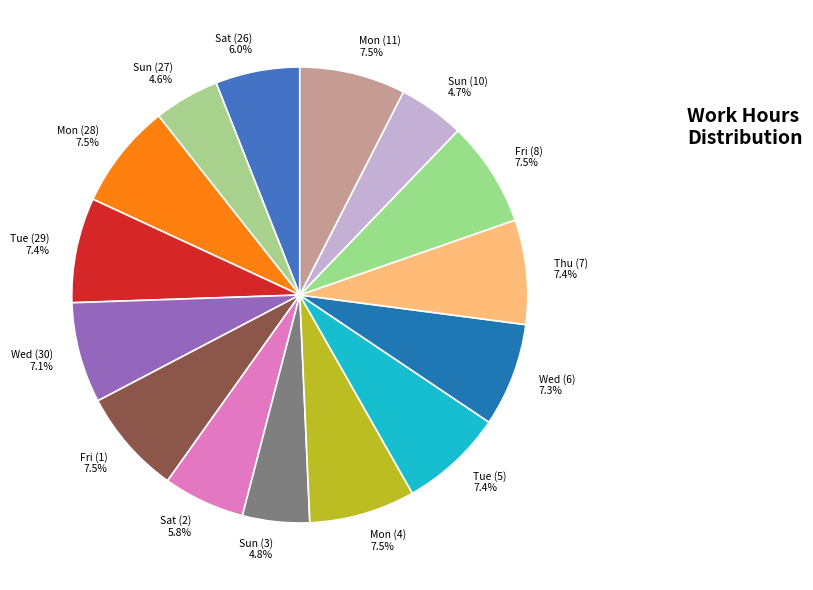

Approximately how many times larger is the value at Wed (6) 7.3% compared to Tue (29) 7.4%?

1.0